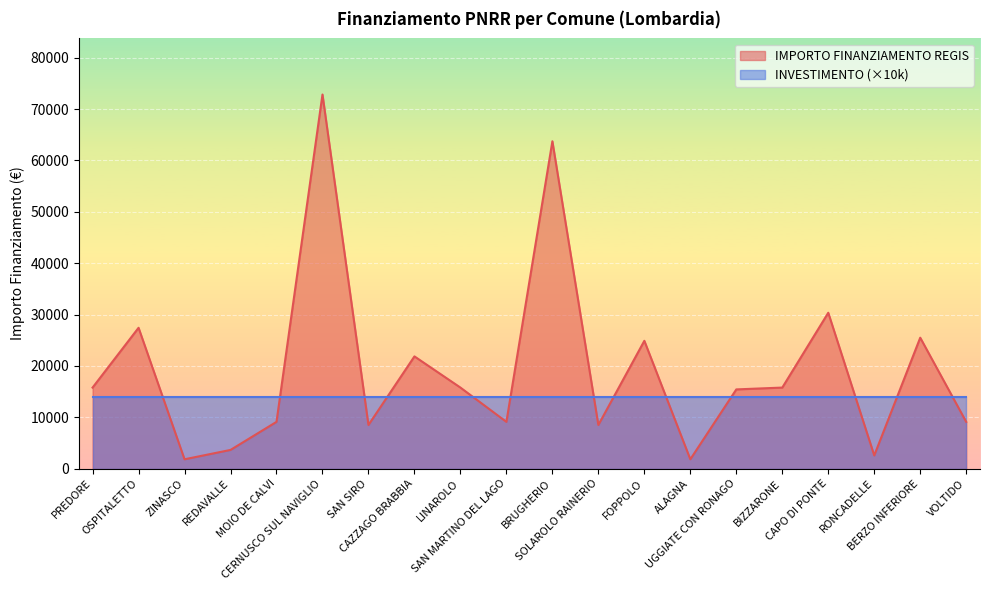

Reading left to right, what are all the values shown in this chart?

PREDORE=15782	OSPITALETTO=27424	ZINASCO=1821	REDAVALLE=3642	MOIO DE CALVI=9105	CERNUSCO SUL NAVIGLIO=72840	SAN SIRO=8498	CAZZAGO BRABBIA=21852	LINAROLO=15782	SAN MARTINO DEL LAGO=9105	BRUGHERIO=63735	SOLAROLO RAINERIO=8498	FOPPOLO=24887	ALAGNA=1821	UGGIATE CON RONAGO=15426	BIZZARONE=15782	CAPO DI PONTE=30350	RONCADELLE=2571	BERZO INFERIORE=25494	VOLTIDO=9105